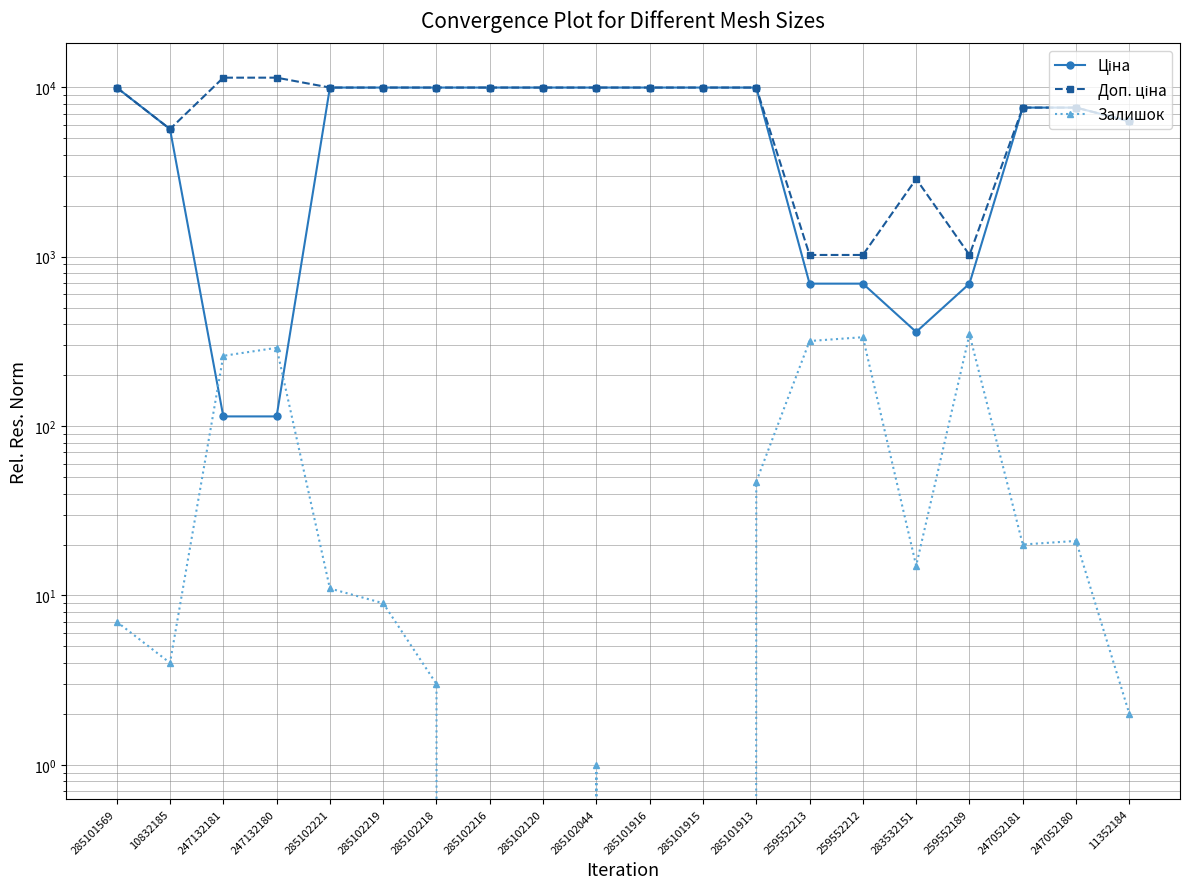

Where is the first local minimum for Ціна?

283532151